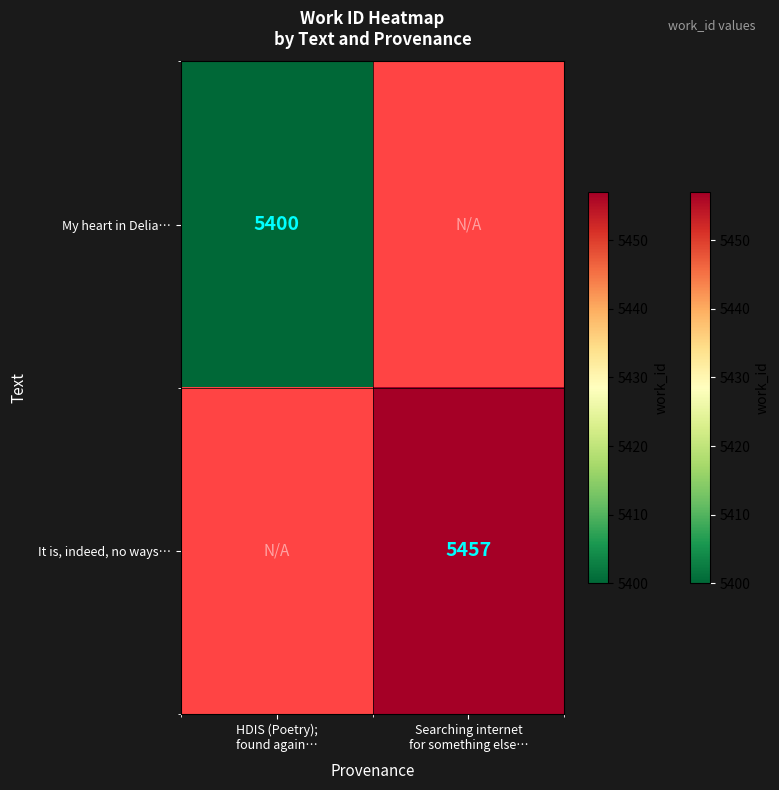

Rank the categories by My heart in Delia… value from highest to lowest.

HDIS (Poetry); found again…, Searching internet for something else…